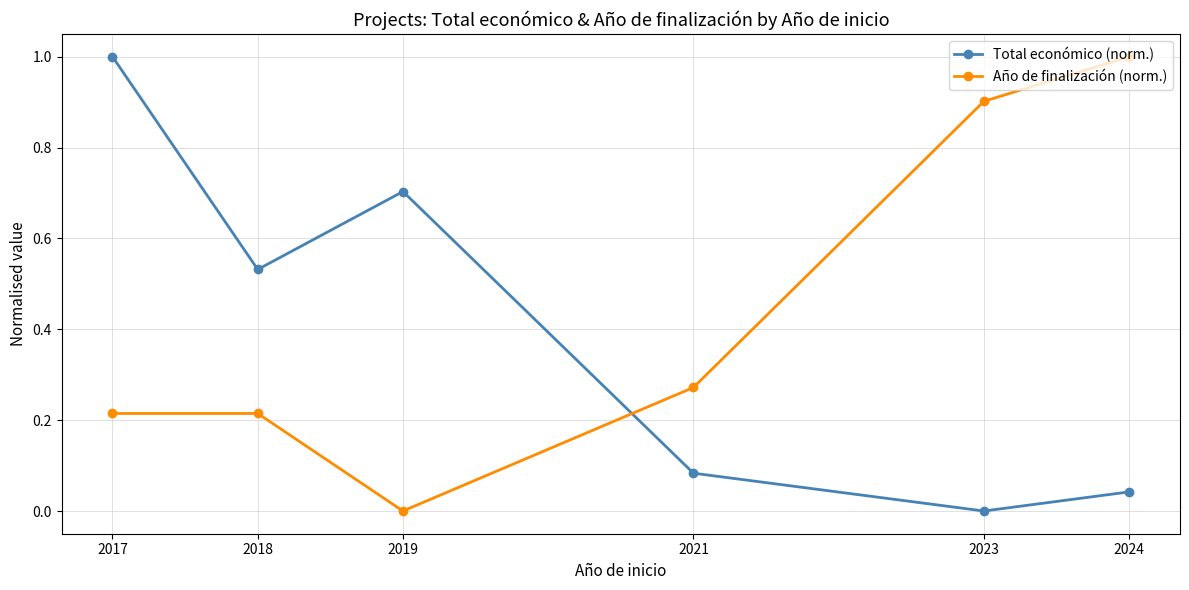

What are all the series names shown in the legend?

Total económico (norm.), Año de finalización (norm.)